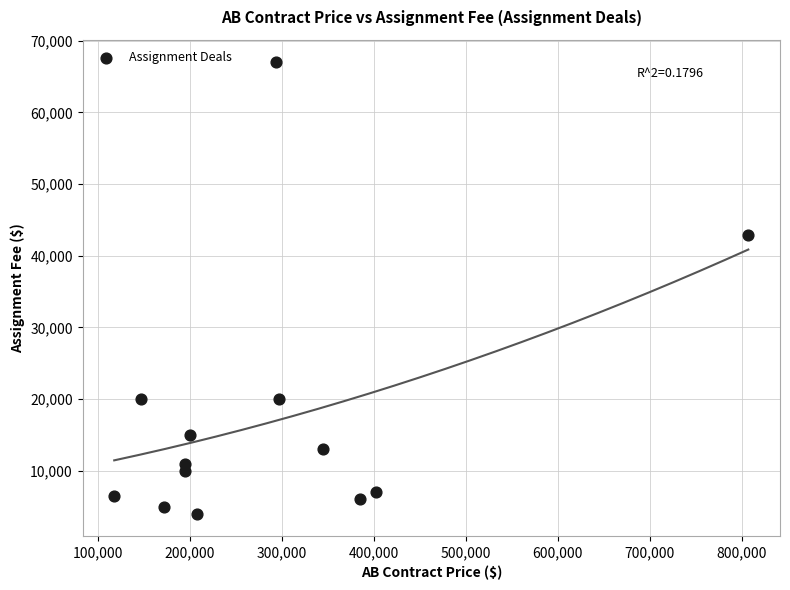

What Y value in the scatter plot is closest to 35500?

42900